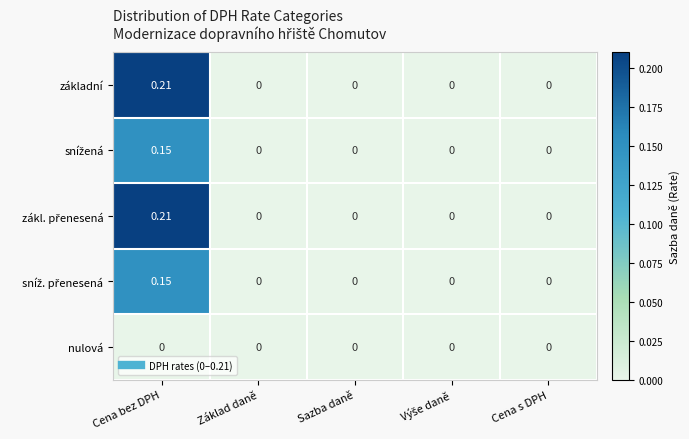

At which category is the sum across all series the highest?

Cena bez DPH